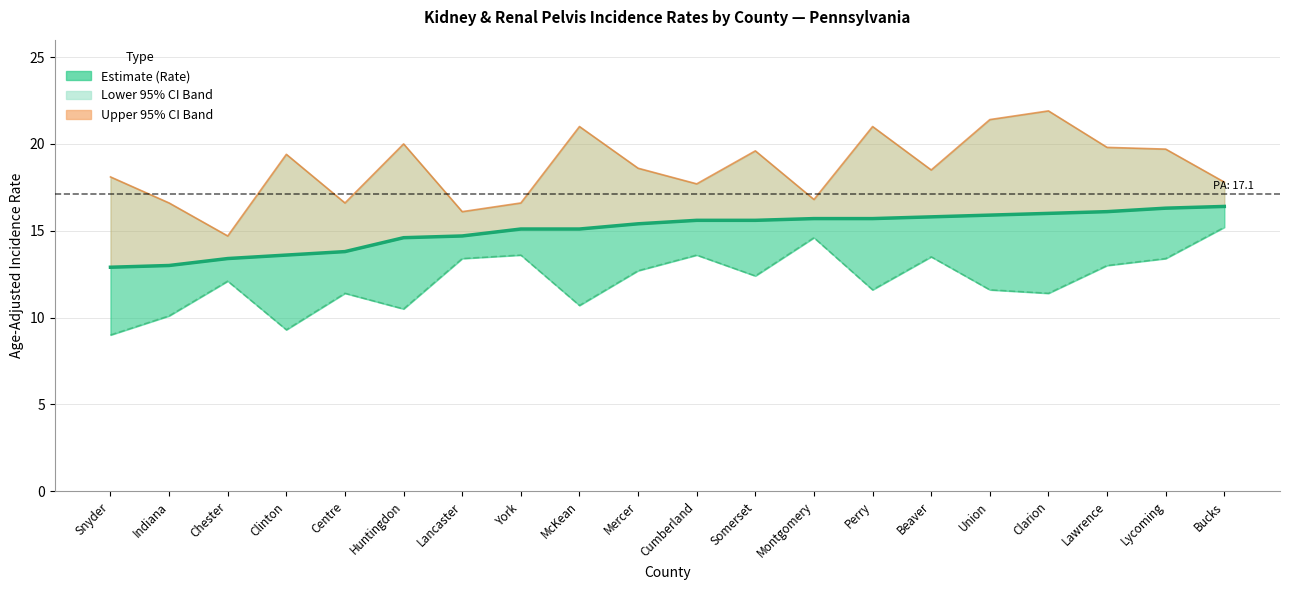

What is the difference between the Lower 95% CI values at Huntingdon and Union?

1.1